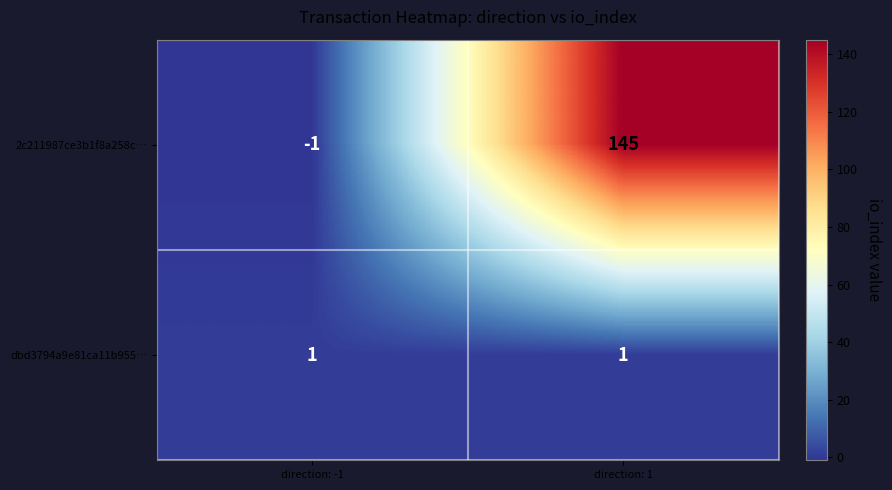

The value of dbd3794a9e81ca11b955… at direction: 1 is 1. True or false?

True